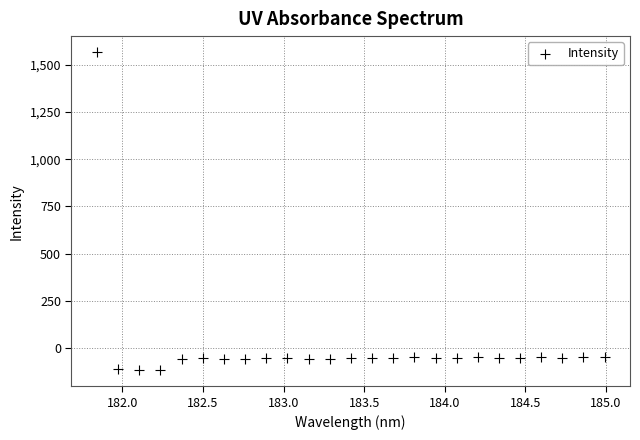

What is the range of Y values (max minus min)?

1686.1